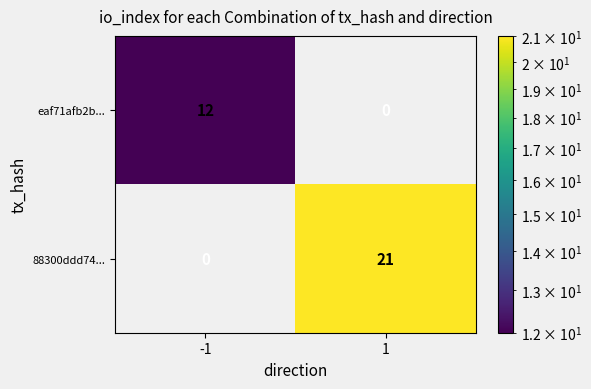

Which series has the widest spread of values?

88300ddd74...